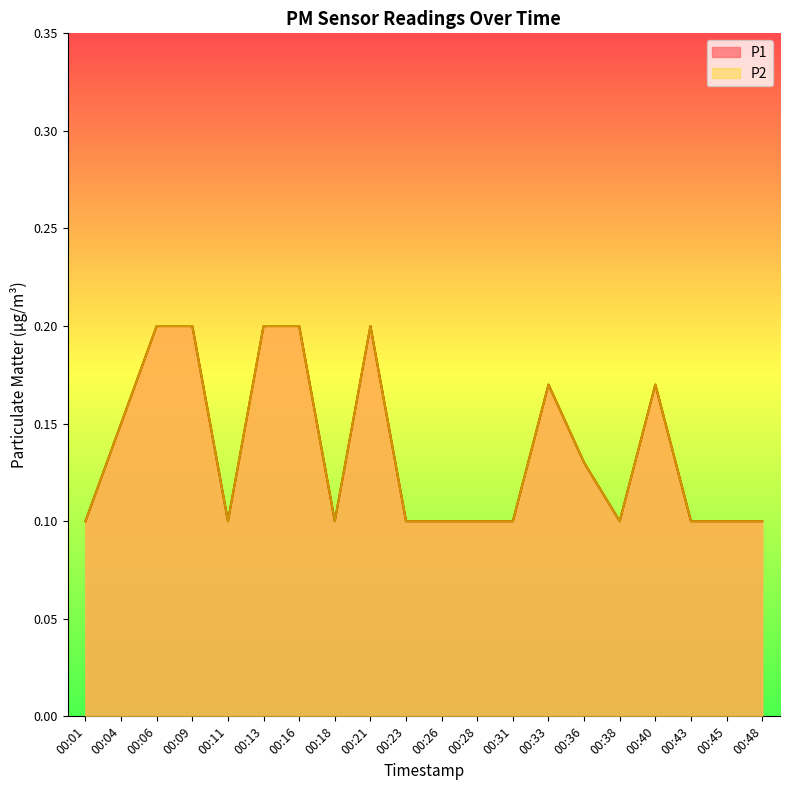

True or false: P2 has a value of 0.2 at 00:09.

True